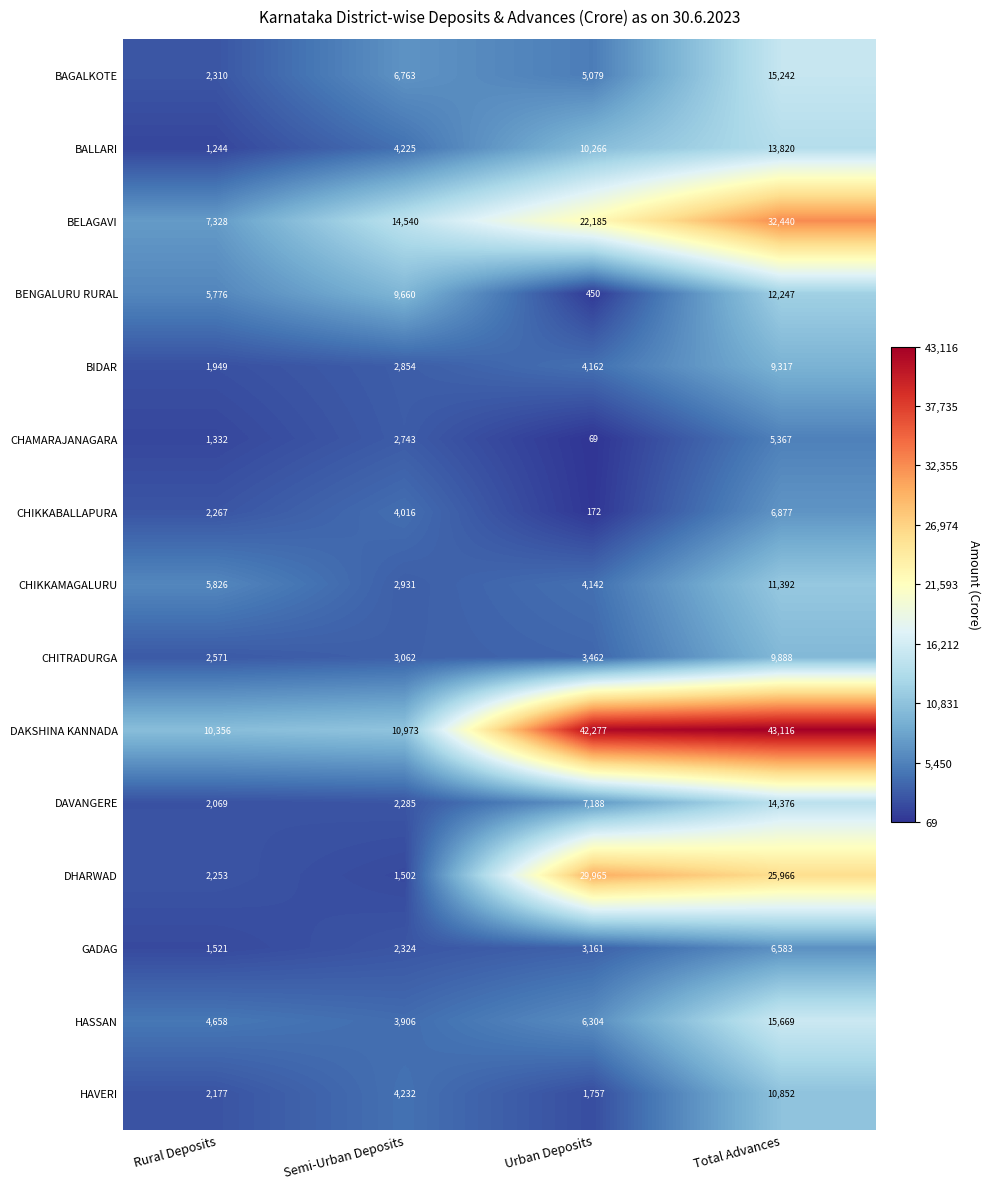

What is the difference between the DHARWAD values at Total Advances and Urban Deposits?

3999